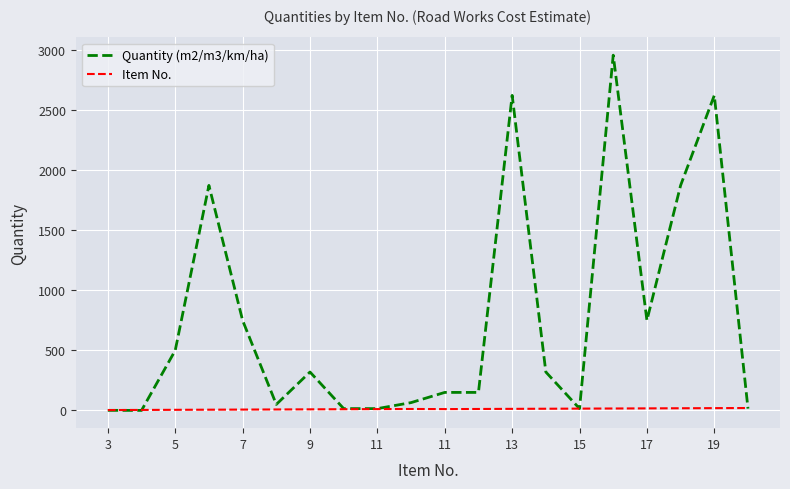

Which series has the largest total across all categories?

Quantity (m2/m3/km/ha)